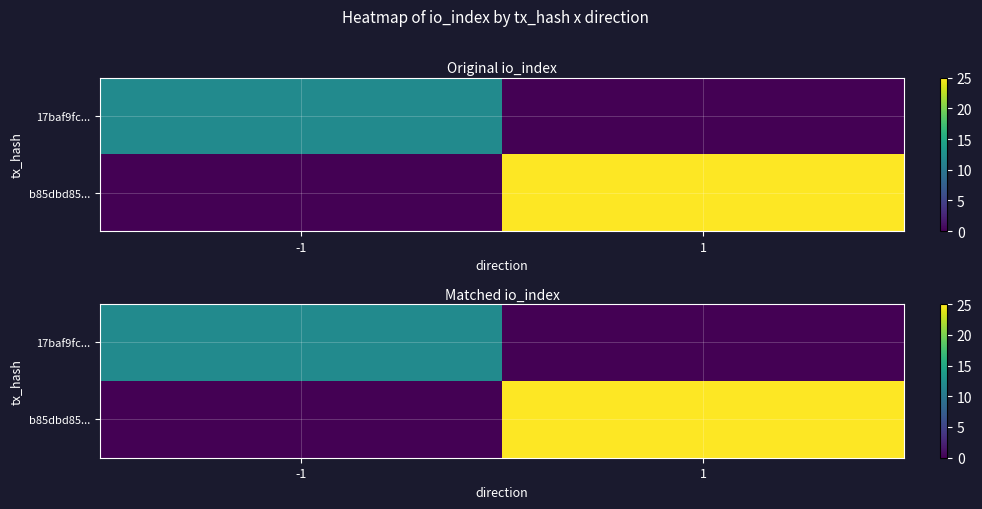

Is it true that b85dbd85... equals -17 at -1?

False